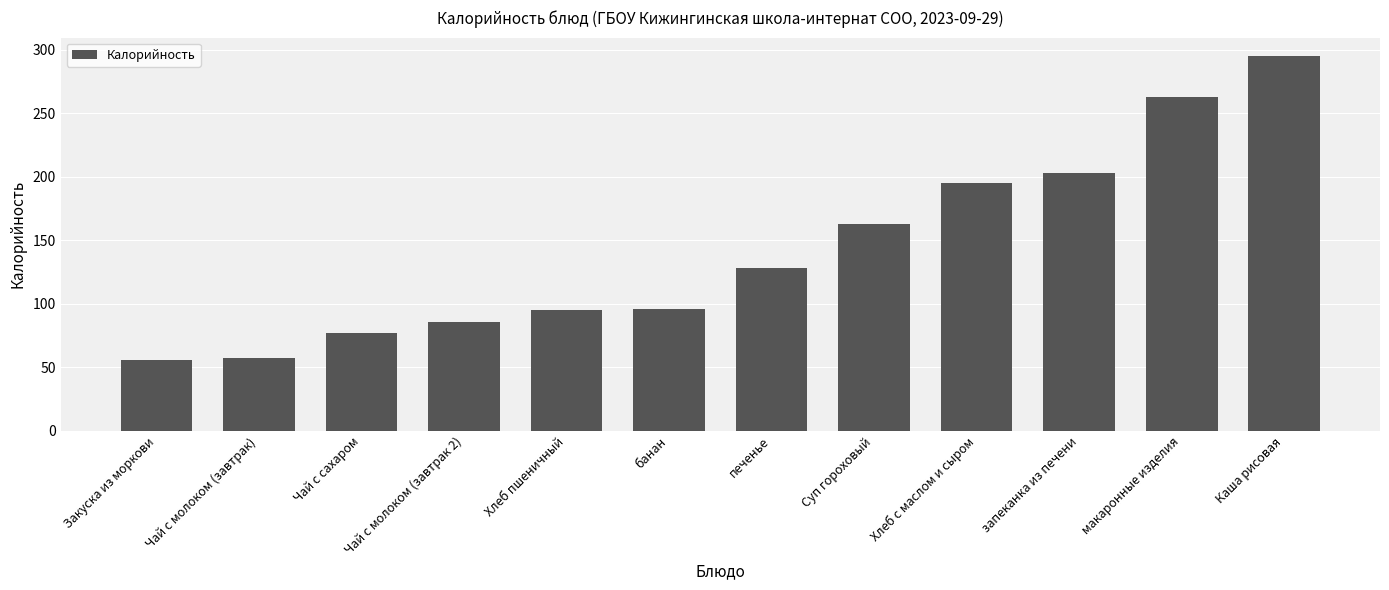

What is the value of the 5th bar from the left?

95